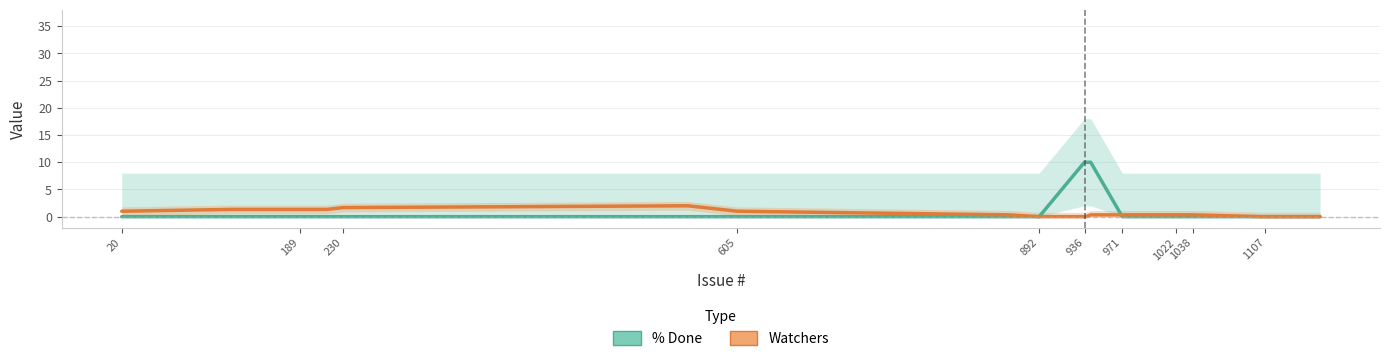

List the series in order of their overall mean, lowest first.

Watchers, % Done